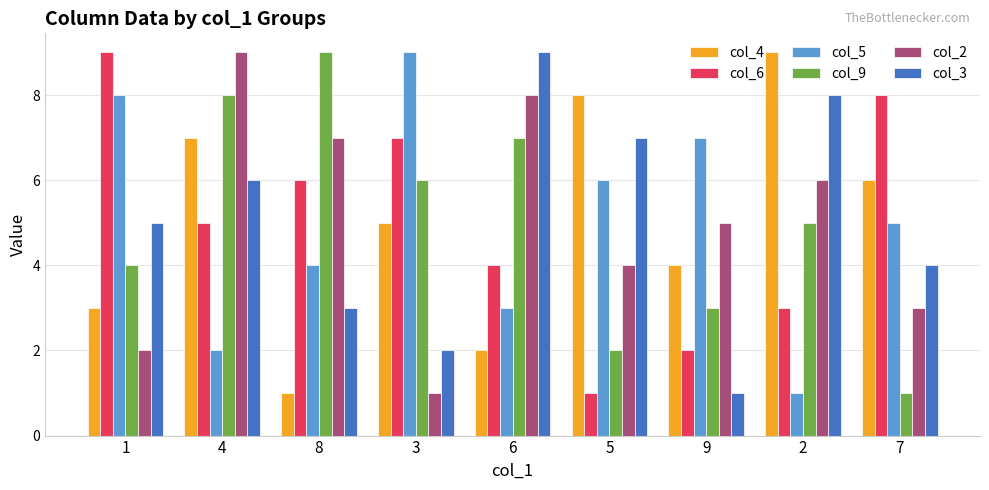

The col_4 series shows 5 at 3. True or false?

True